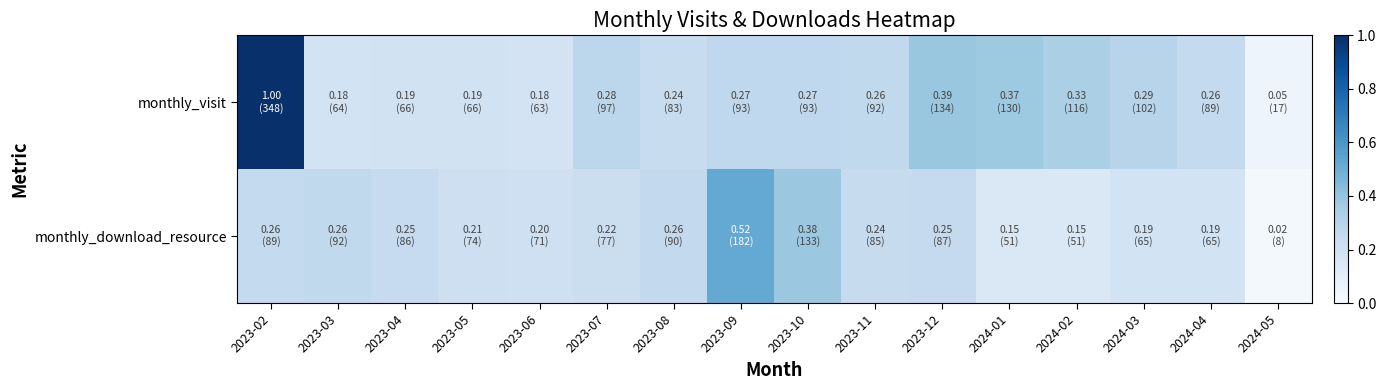

Reading left to right, what are all the values shown in this chart?

monthly_visit: 2023-02=1.0	2023-03=0.2	2023-04=0.2	2023-05=0.2	2023-06=0.2	2023-07=0.3	2023-08=0.2	2023-09=0.3	2023-10=0.3	2023-11=0.3	2023-12=0.4	2024-01=0.4	2024-02=0.3	2024-03=0.3	2024-04=0.3	2024-05=0.0
monthly_download_resource: 2023-02=0.3	2023-03=0.3	2023-04=0.2	2023-05=0.2	2023-06=0.2	2023-07=0.2	2023-08=0.3	2023-09=0.5	2023-10=0.4	2023-11=0.2	2023-12=0.2	2024-01=0.1	2024-02=0.1	2024-03=0.2	2024-04=0.2	2024-05=0.0